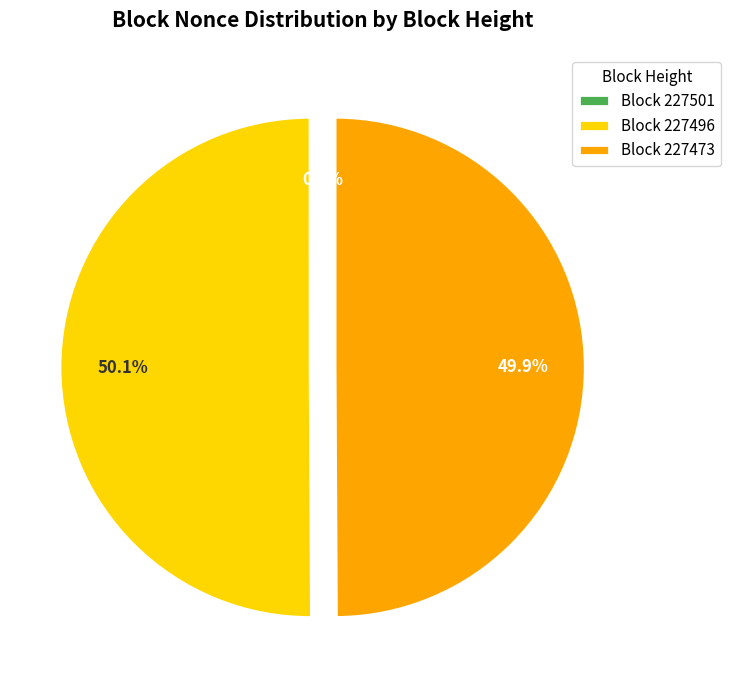

To the nearest percent, what is the difference between the largest and smallest slice percentages?

50%